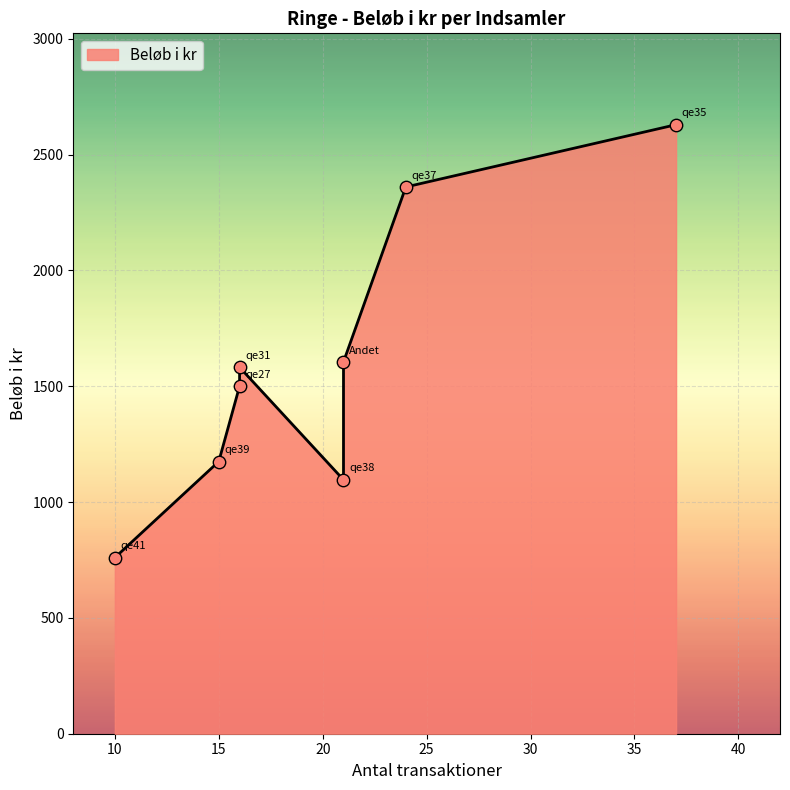

What is the ratio of the value at qe31 to the value at Andet?

1.0